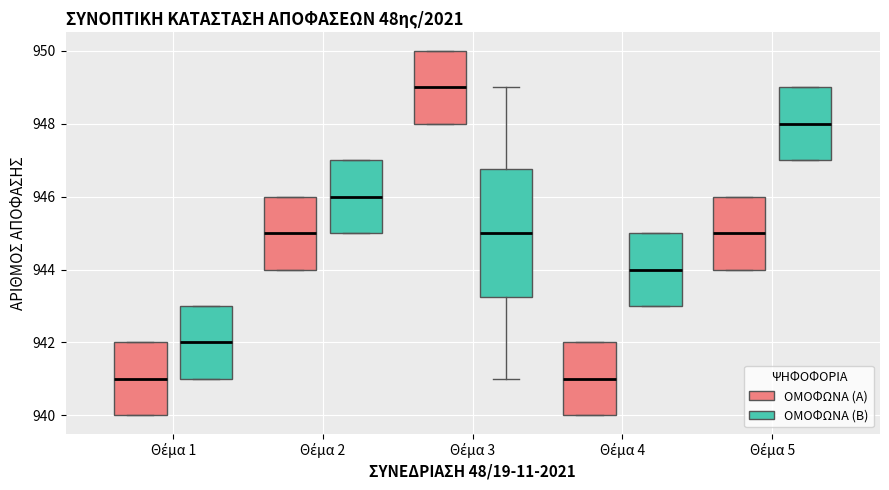

Reading left to right, read every box against the y-axis: the position of its median line, the range the box covers, and the ends of its whiskers. The values are not printed on the chart, so give them approximately, as read against the axis.

Θέμα 1 (ΟΜΟΦΩΝΑ (A)): median 941.0, box 940.0 to 942.0, whiskers 940.0 to 942.0
Θέμα 1 (ΟΜΟΦΩΝΑ (B)): median 942.0, box 941.0 to 943.0, whiskers 941.0 to 943.0
Θέμα 2 (ΟΜΟΦΩΝΑ (A)): median 945.0, box 944.0 to 946.0, whiskers 944.0 to 946.0
Θέμα 2 (ΟΜΟΦΩΝΑ (B)): median 946.0, box 945.0 to 947.0, whiskers 945.0 to 947.0
Θέμα 3 (ΟΜΟΦΩΝΑ (A)): median 949.0, box 948.0 to 950.0, whiskers 948.0 to 950.0
Θέμα 3 (ΟΜΟΦΩΝΑ (B)): median 945.0, box 943.2 to 946.8, whiskers 941.0 to 949.0
Θέμα 4 (ΟΜΟΦΩΝΑ (A)): median 941.0, box 940.0 to 942.0, whiskers 940.0 to 942.0
Θέμα 4 (ΟΜΟΦΩΝΑ (B)): median 944.0, box 943.0 to 945.0, whiskers 943.0 to 945.0
Θέμα 5 (ΟΜΟΦΩΝΑ (A)): median 945.0, box 944.0 to 946.0, whiskers 944.0 to 946.0
Θέμα 5 (ΟΜΟΦΩΝΑ (B)): median 948.0, box 947.0 to 949.0, whiskers 947.0 to 949.0